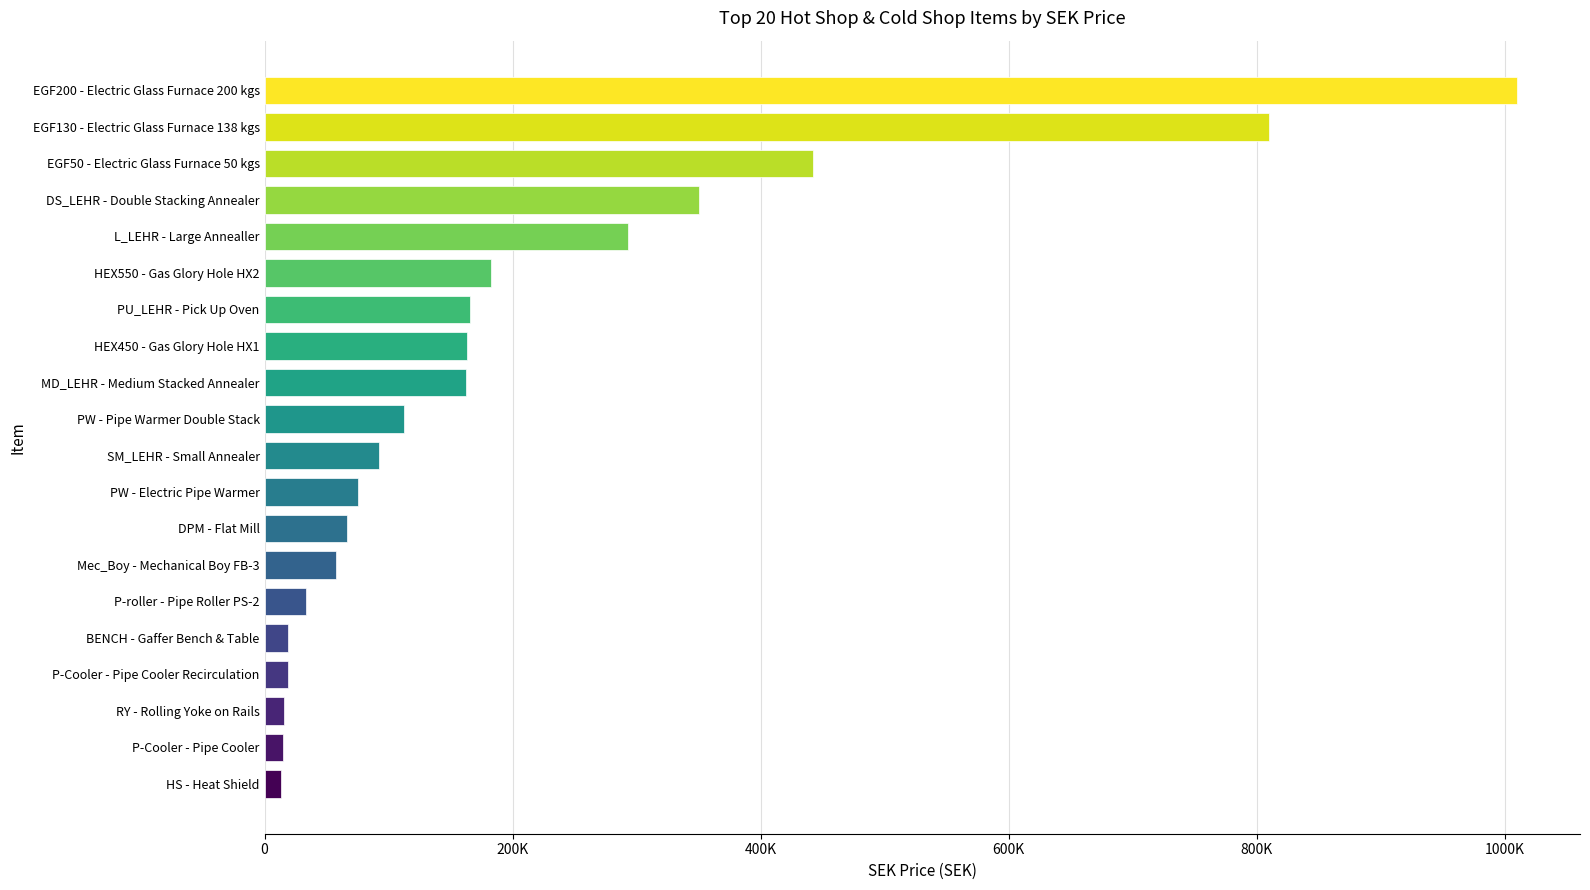

Are the bars horizontal?

Yes